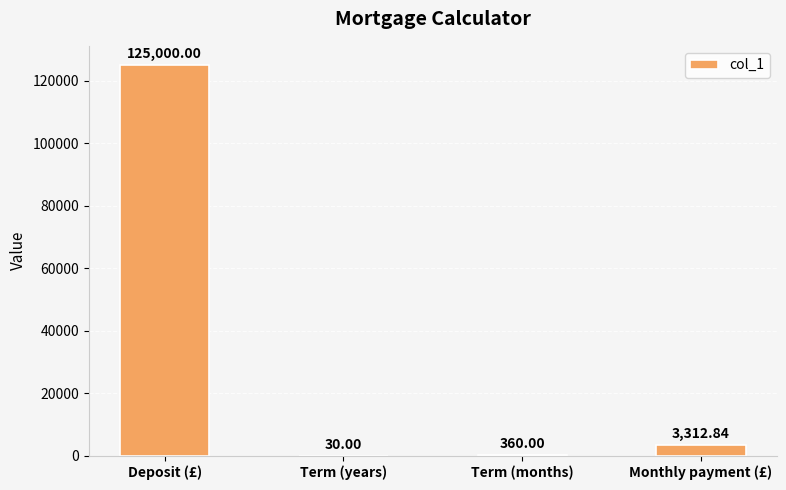

Count the number of data series in this chart.

1